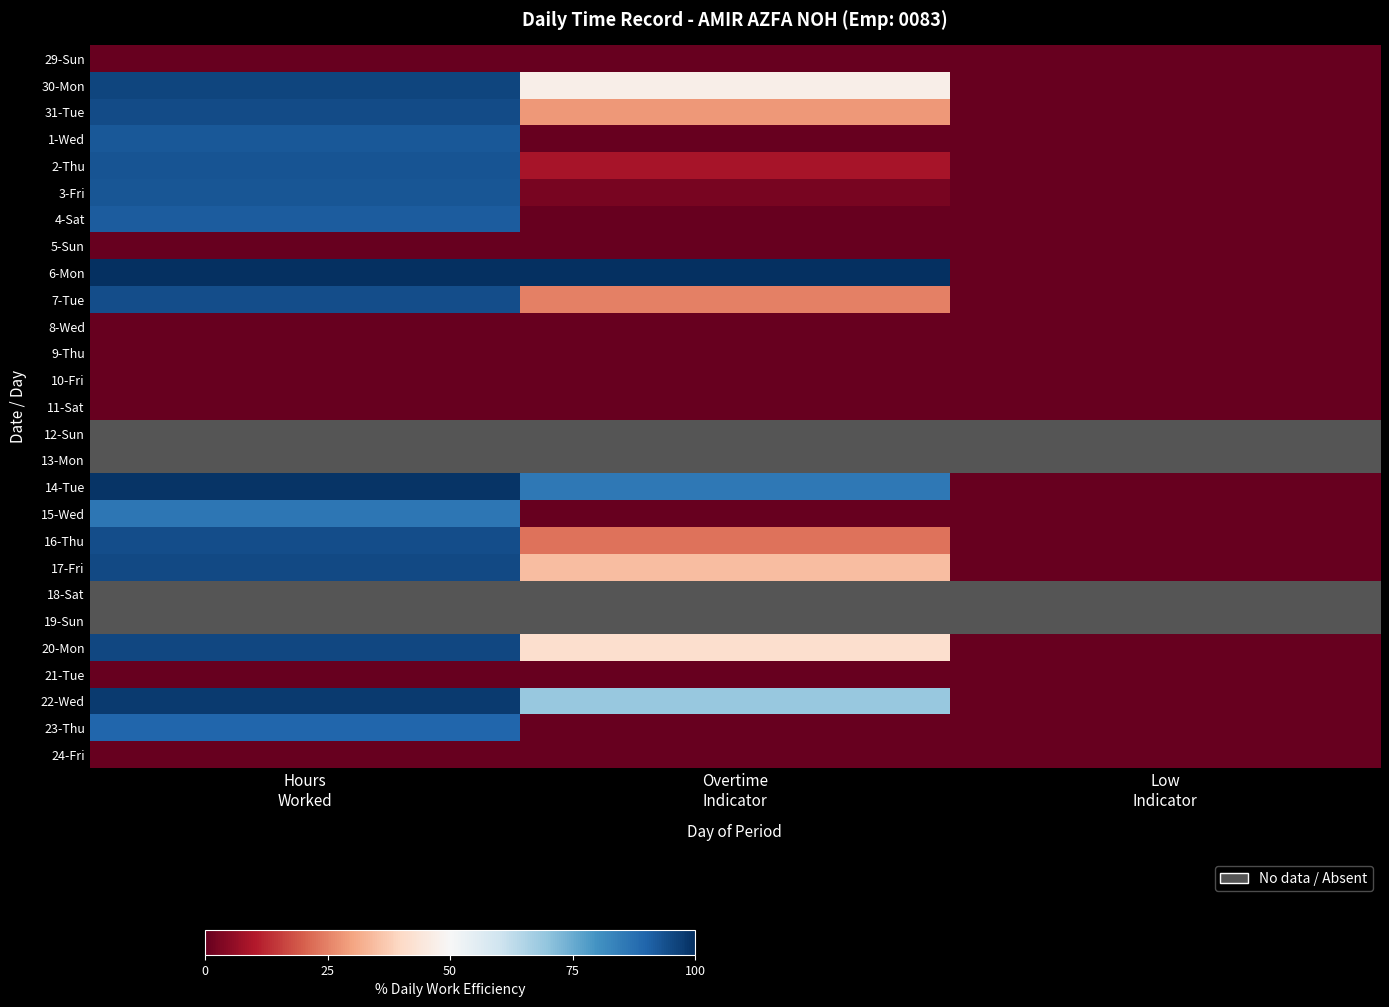

What value does the 22-Wed series have at Overtime Indicator?

69.0